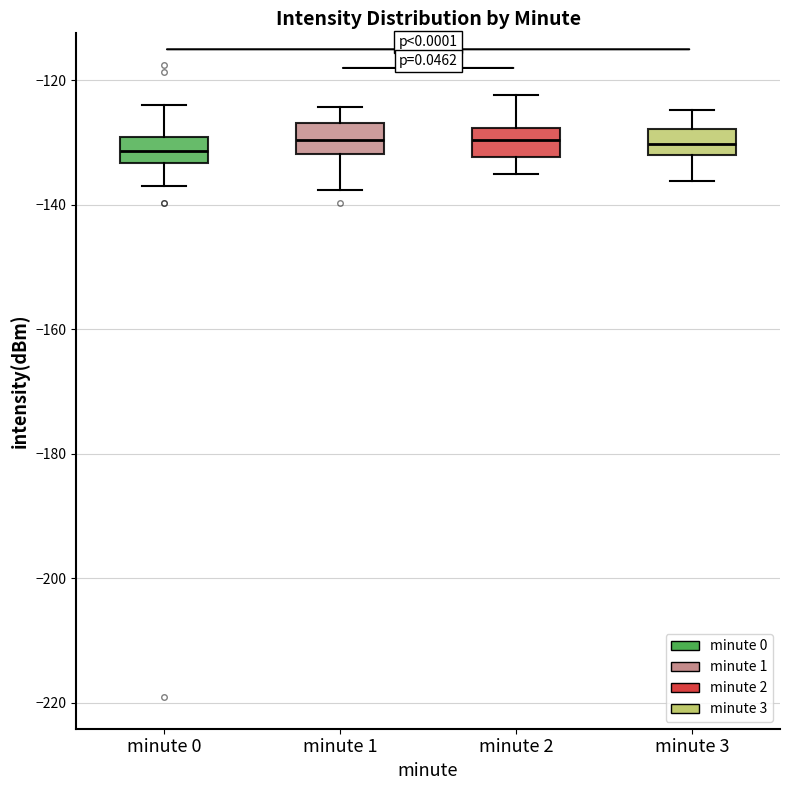

Where is the lower edge of the box for minute 3 on the y-axis? The values are not printed on the chart, so give them approximately, as read against the axis.

-132